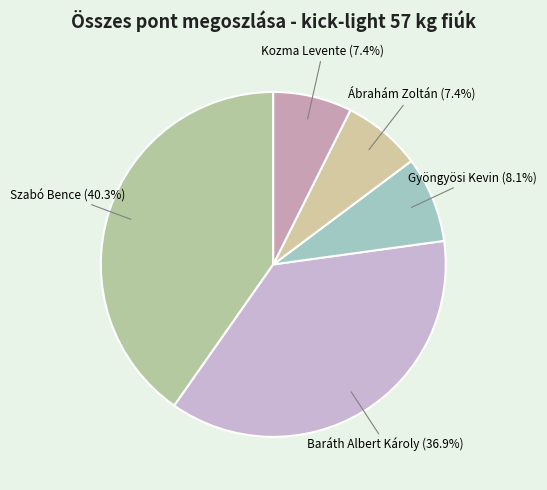

Is there any slice that represents more than half of the pie?

No